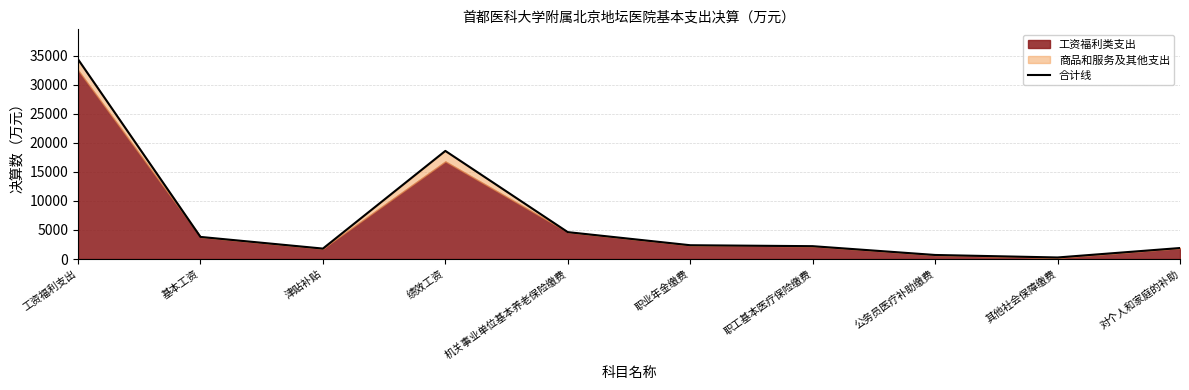

What is the label of the 5th point from the left?

机关事业单位基本养老保险缴费